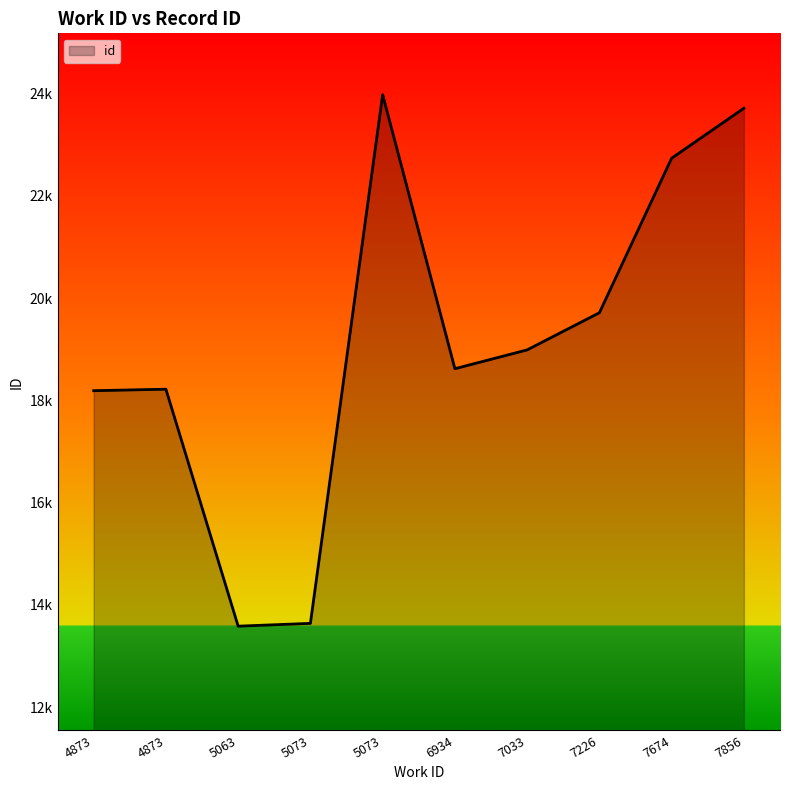

What is the greatest value displayed?

23982